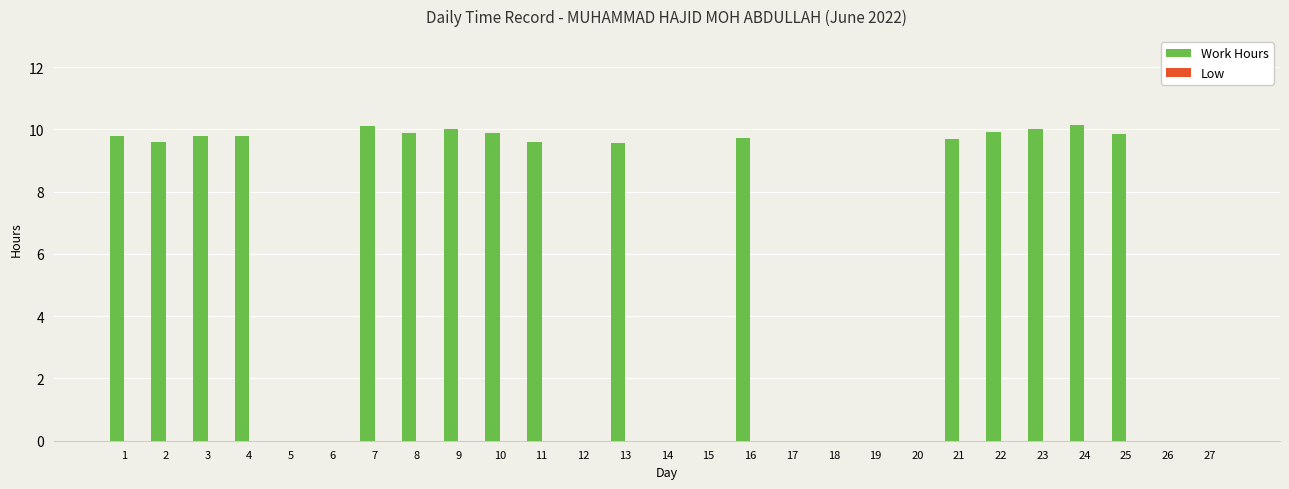

What is the sum of all values?

157.4